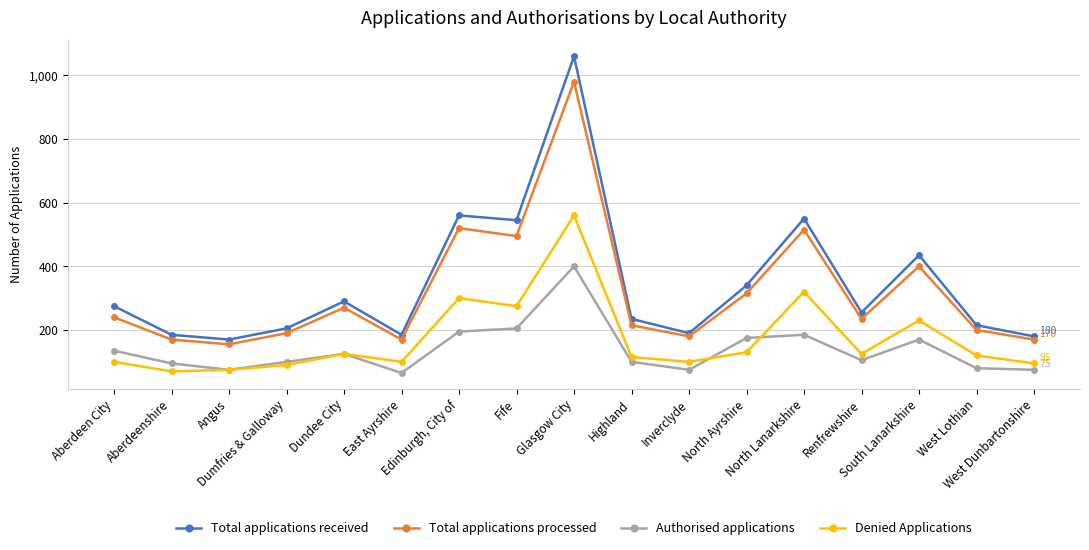

What is the difference between the Total applications processed values at North Ayrshire and South Lanarkshire?

85